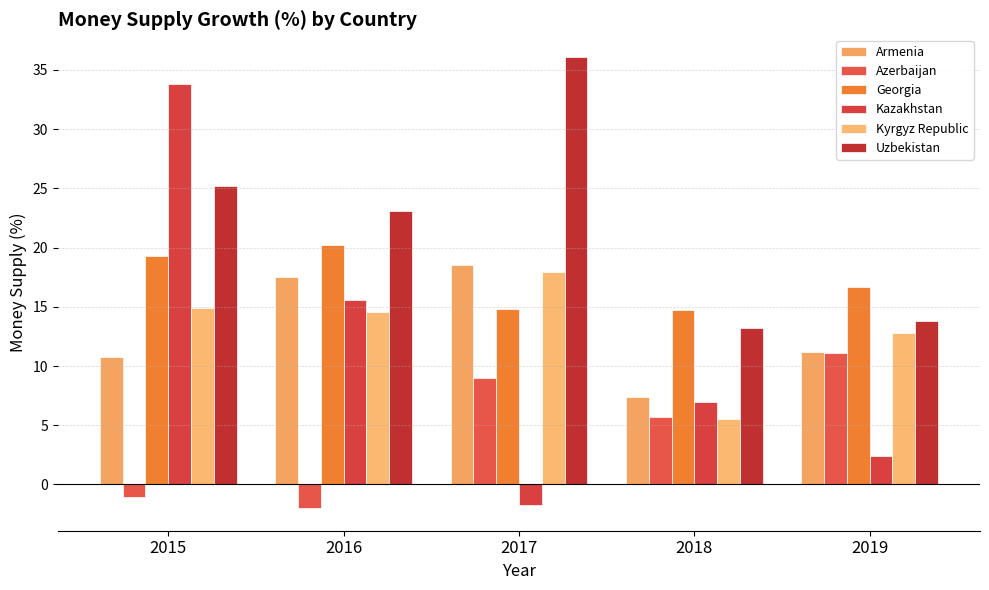

At which label is Armenia closest to 12?

2019